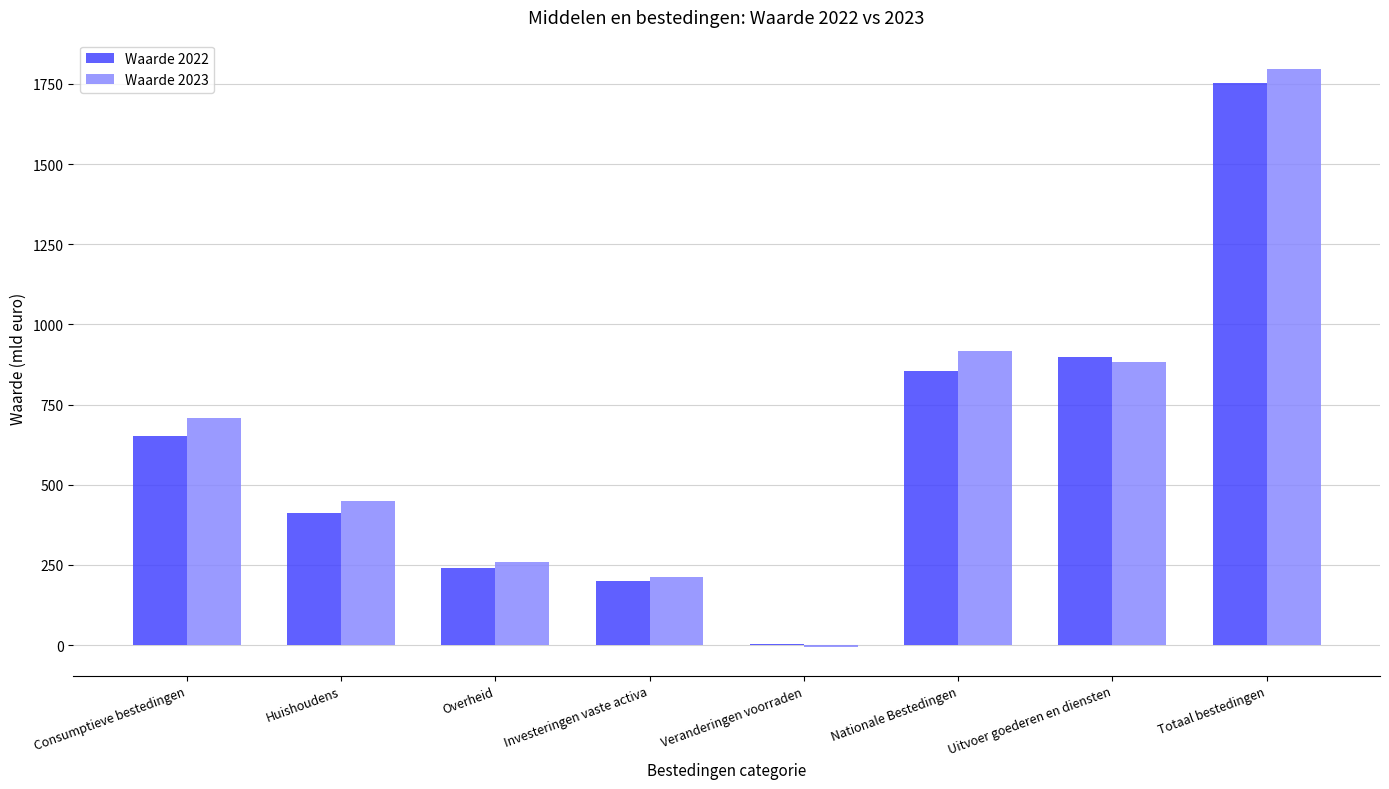

What is the sum of the Waarde 2023 values at Consumptieve bestedingen and Totaal bestedingen?

2507.0